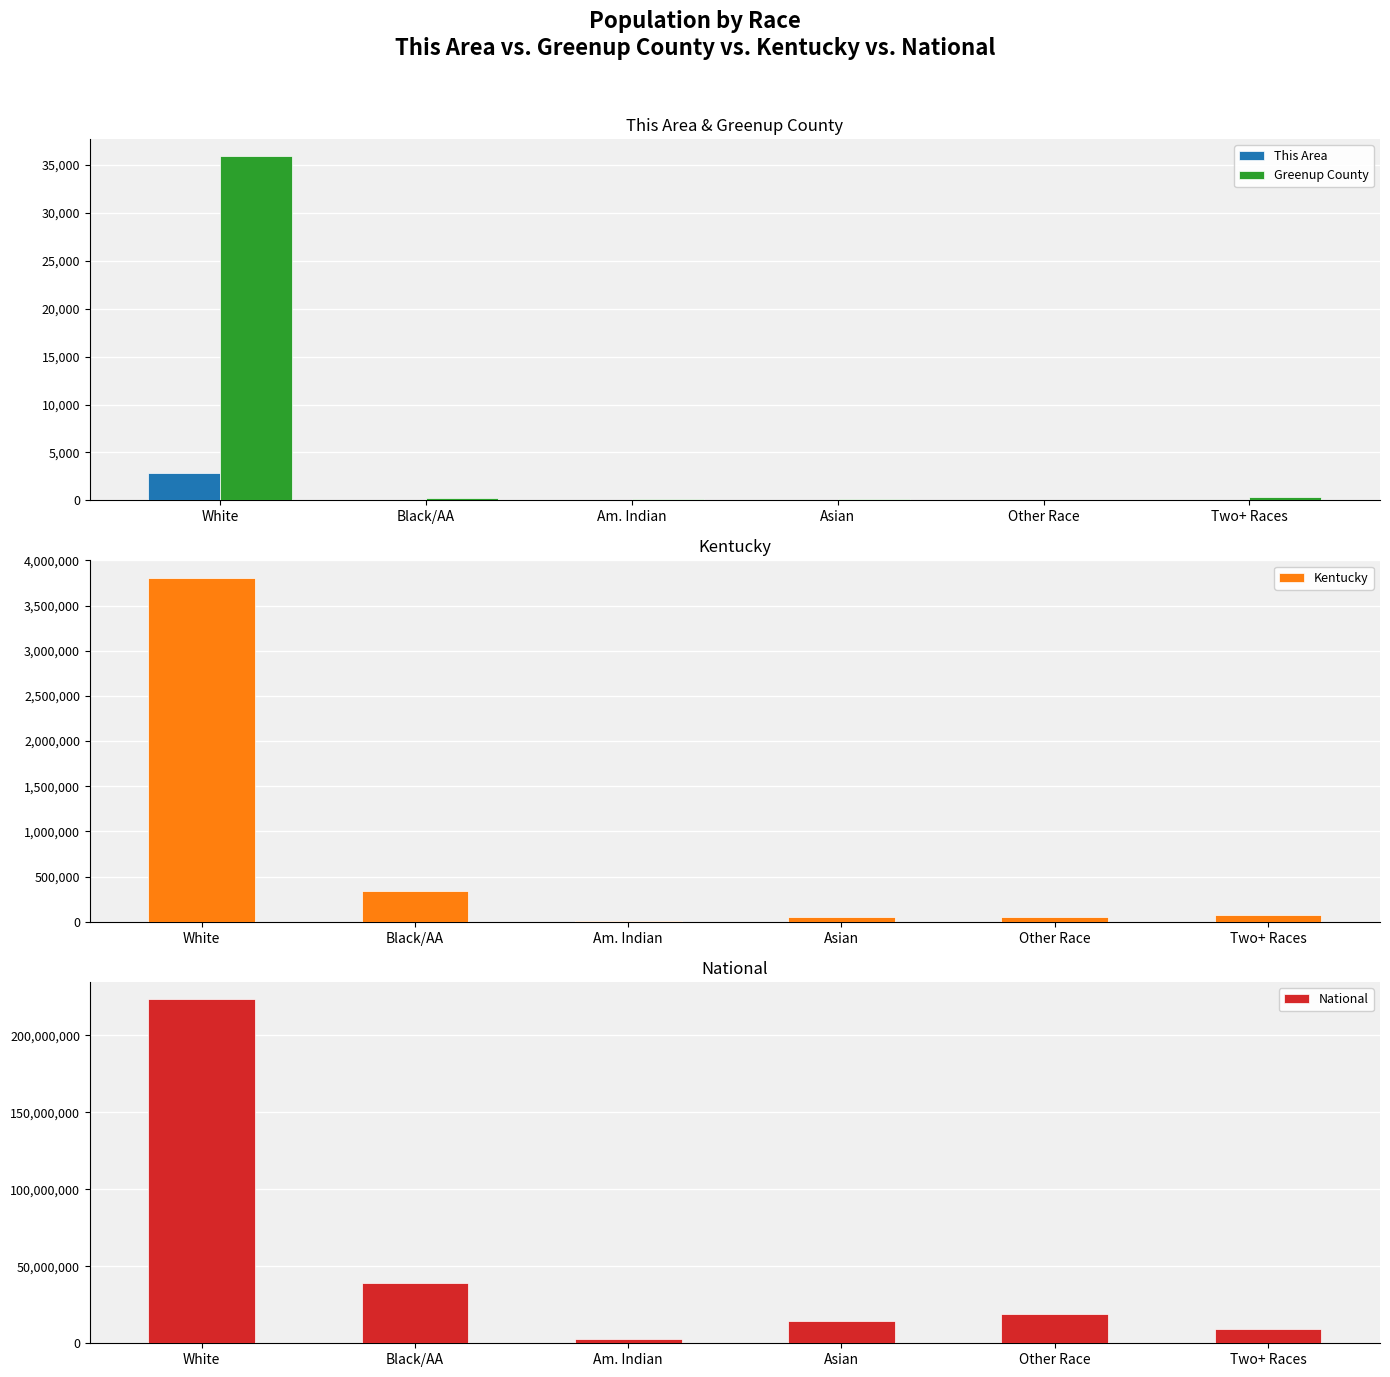

At Asian, list the series in order from largest to smallest.

National, Kentucky, Greenup County, This Area